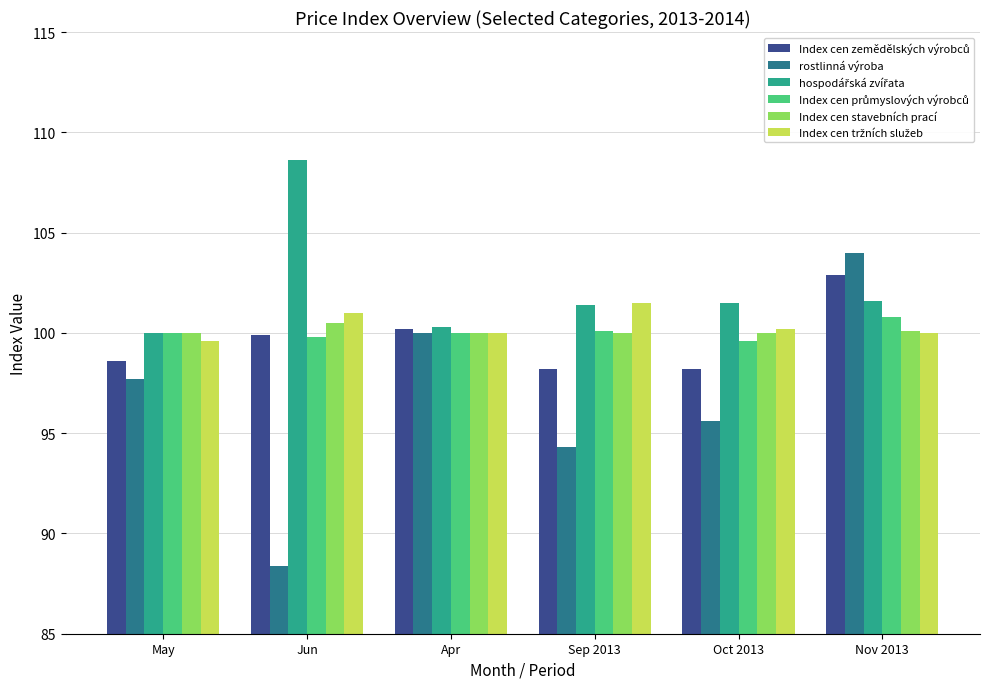

What is the minimum value shown in the chart?

88.4